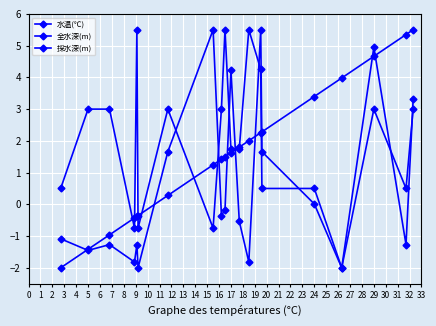

List the series in order of their overall mean, lowest first.

採水深(m), 水温(℃), 全水深(m)